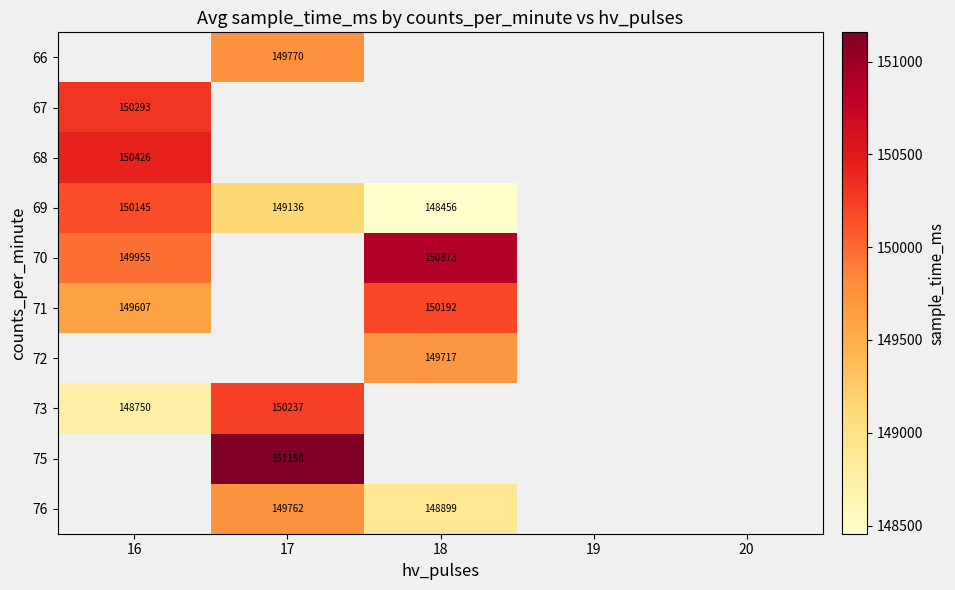

The value of 72 at 18 is 247082.0. True or false?

False